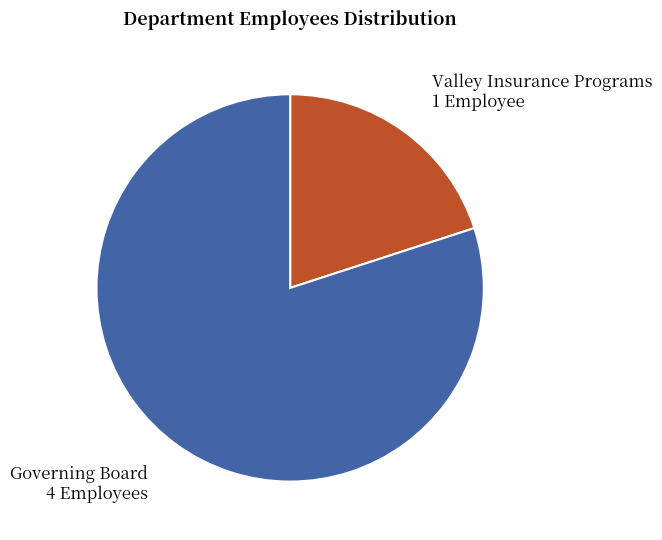

True or false: Governing Board accounts for 80% of the total.

True